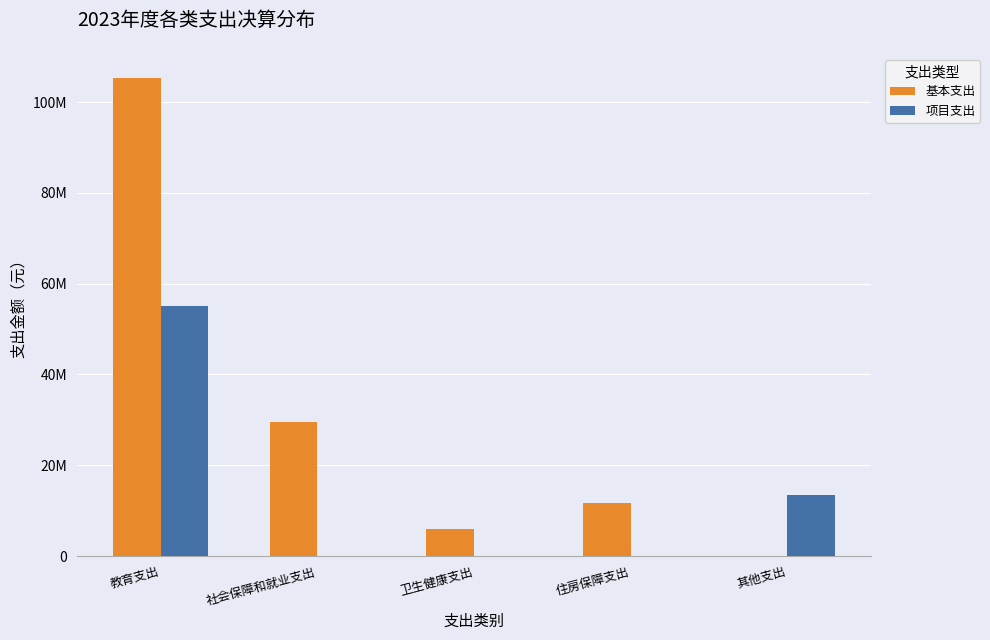

Reading right to left, list all the values displayed in this chart.

基本支出: 0.0	11709377.6	5953261.0	29562938.4	105379833.9
项目支出: 13527317.9	0.0	0.0	15000.0	55062697.7